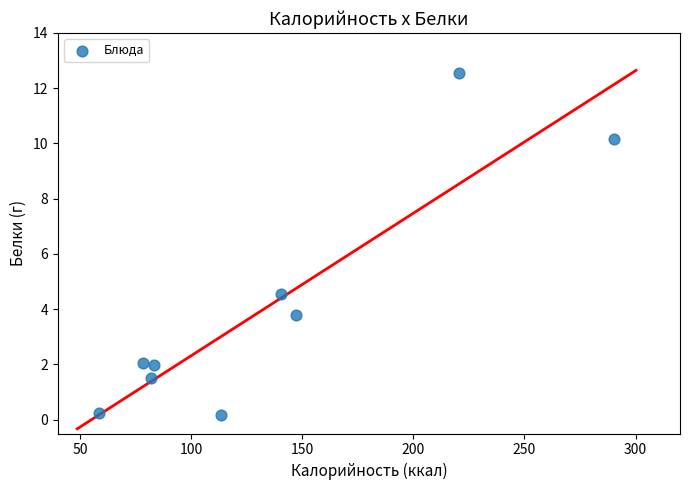

What is the average Y value?

4.1